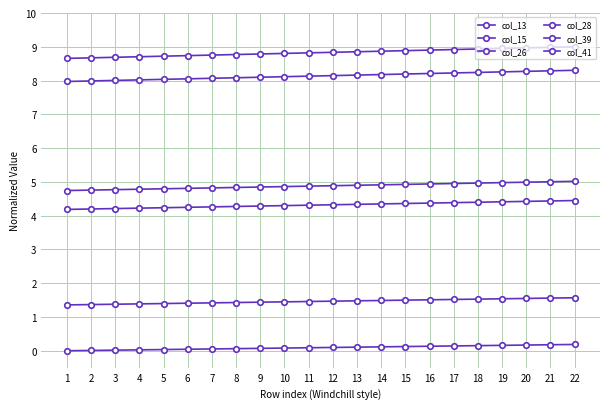

Does the chart have visible grid lines?

Yes